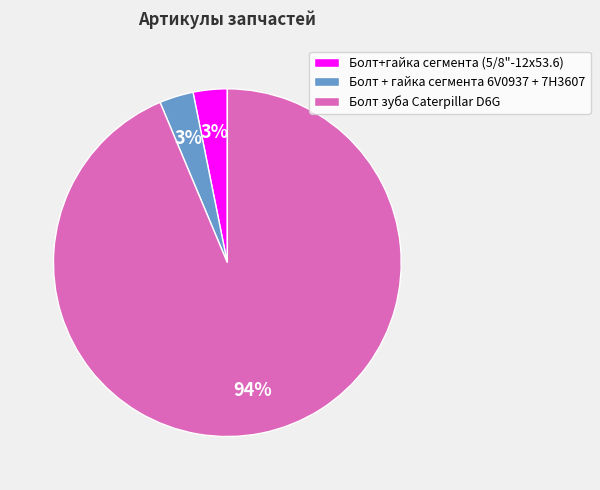

Count the number of slices in the pie.

3